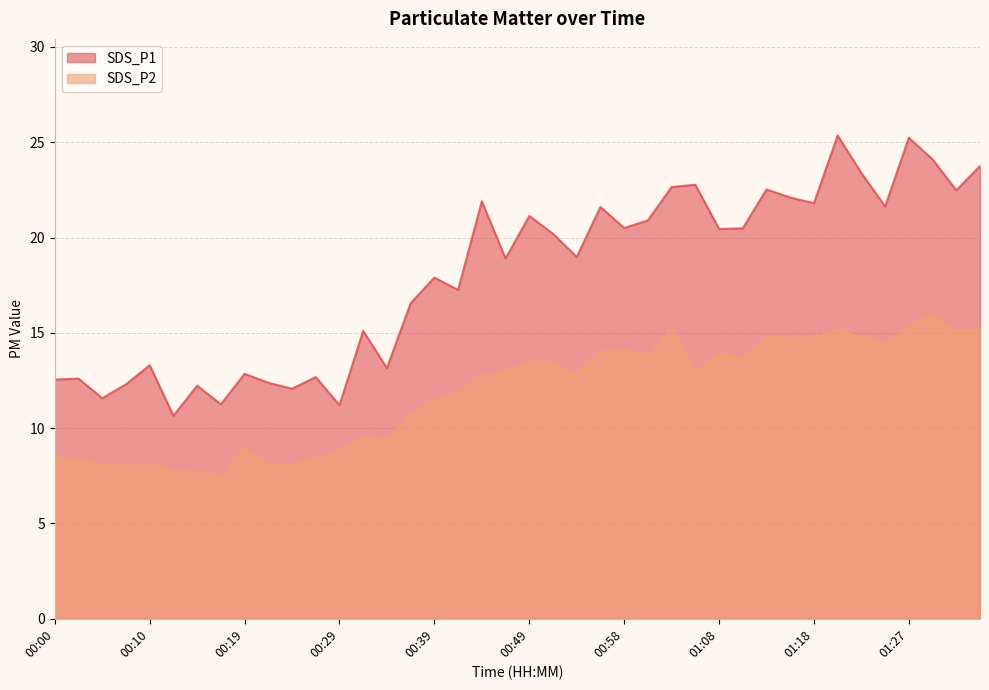

What is the approximate value of SDS_P2 at 00:39?

11.5